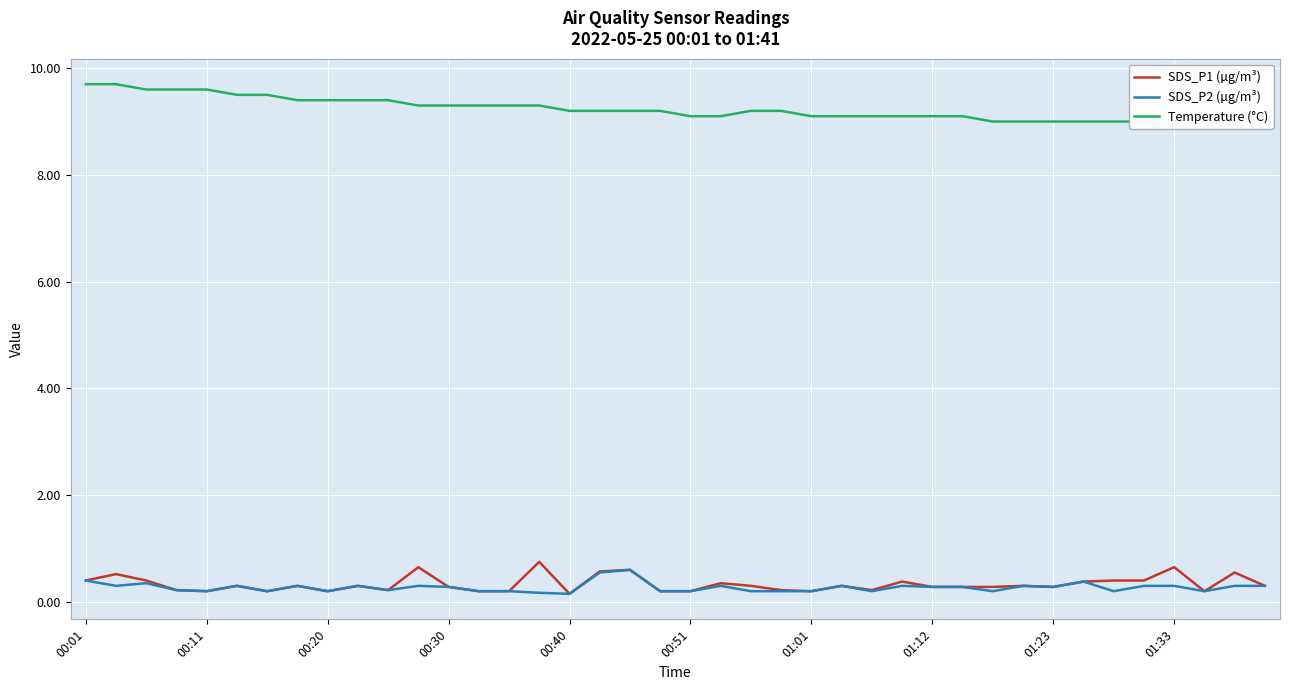

True or false: SDS_P2 (µg/m³) has more than 1 interior local peaks.

True